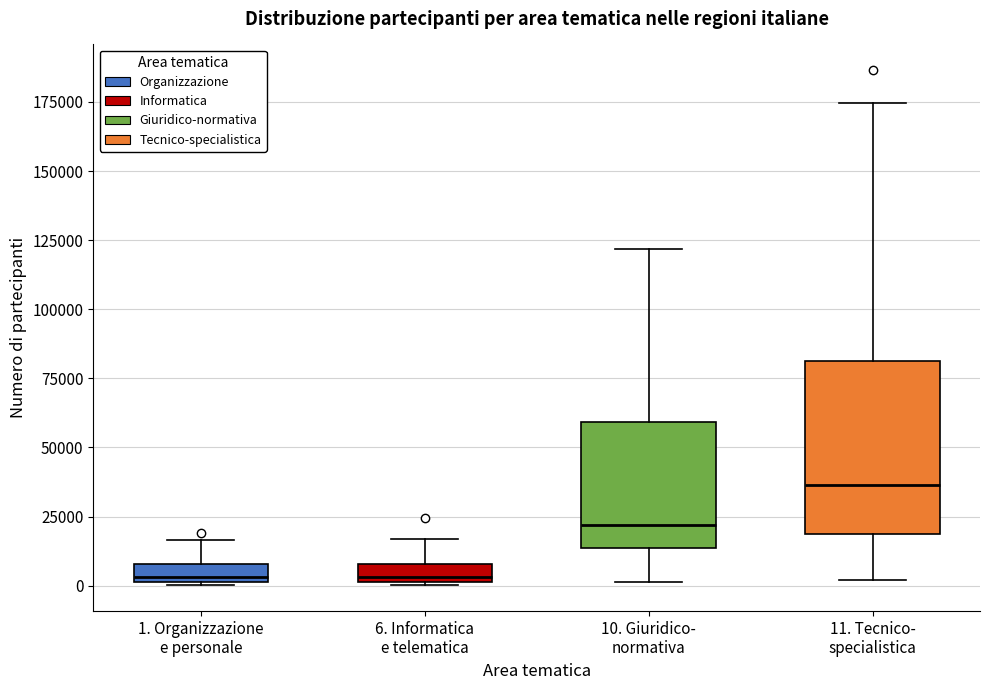

Comparing the boxes themselves (not the whiskers), which one is the tallest?

11. Tecnico- specialistica